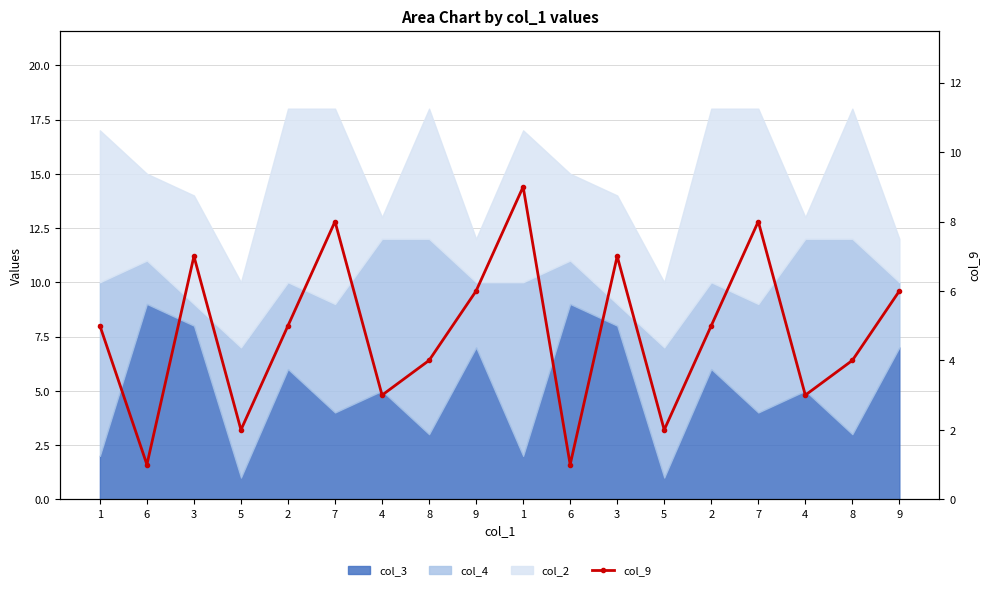

Reading left to right, list all the values displayed in this chart.

1=5	6=1	3=7	5=2	2=5	7=8	4=3	8=4	9=6	1=9	6=1	3=7	5=2	2=5	7=8	4=3	8=4	9=6